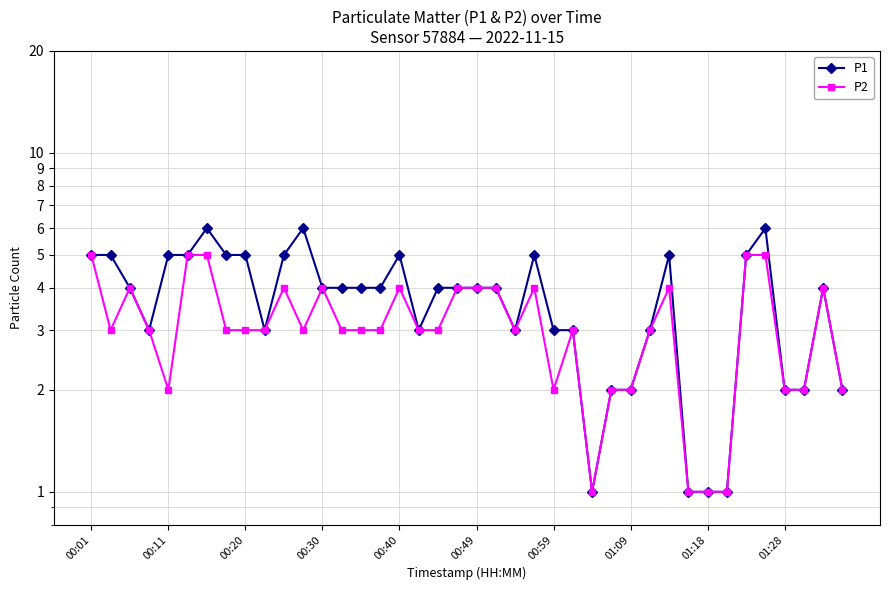

Which series has the widest spread of values?

P1